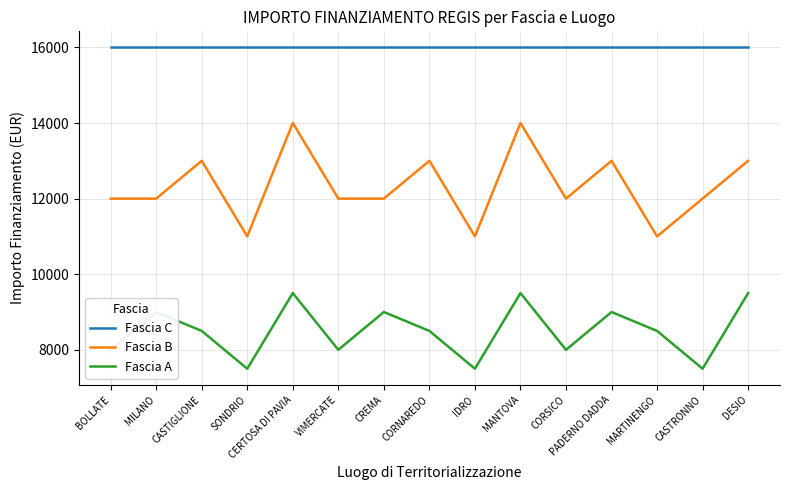

True or false: Fascia B and Fascia A cross at least once.

False